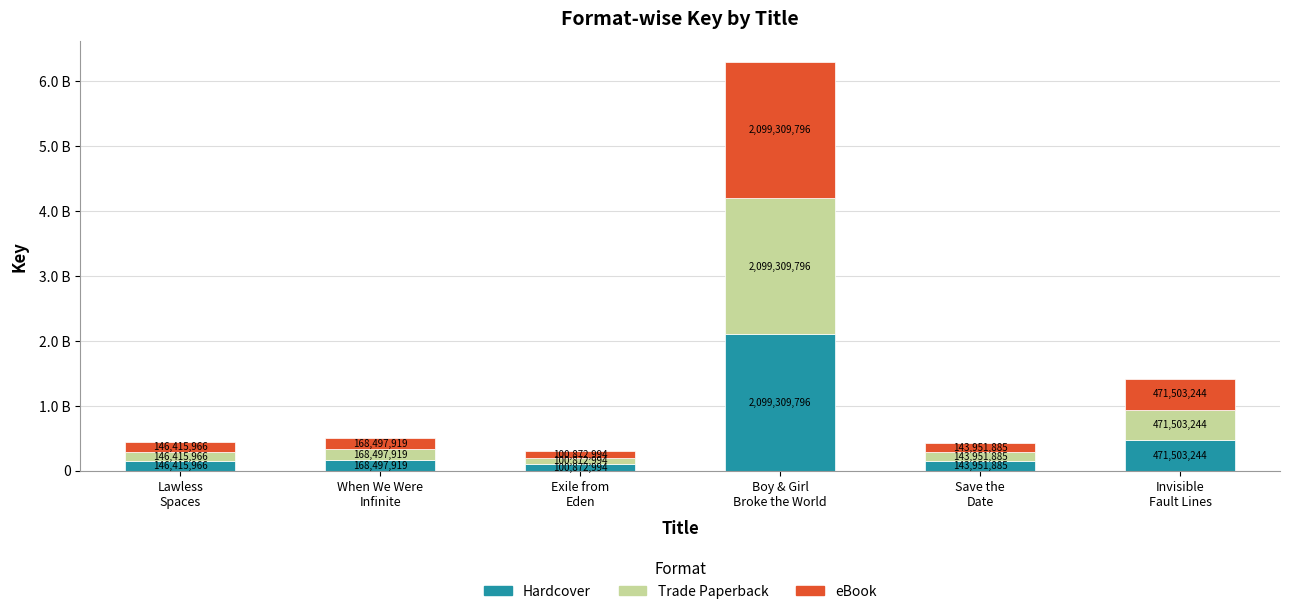

At which label does Trade Paperback first exceed 168497919?

Boy & Girl
Broke the World